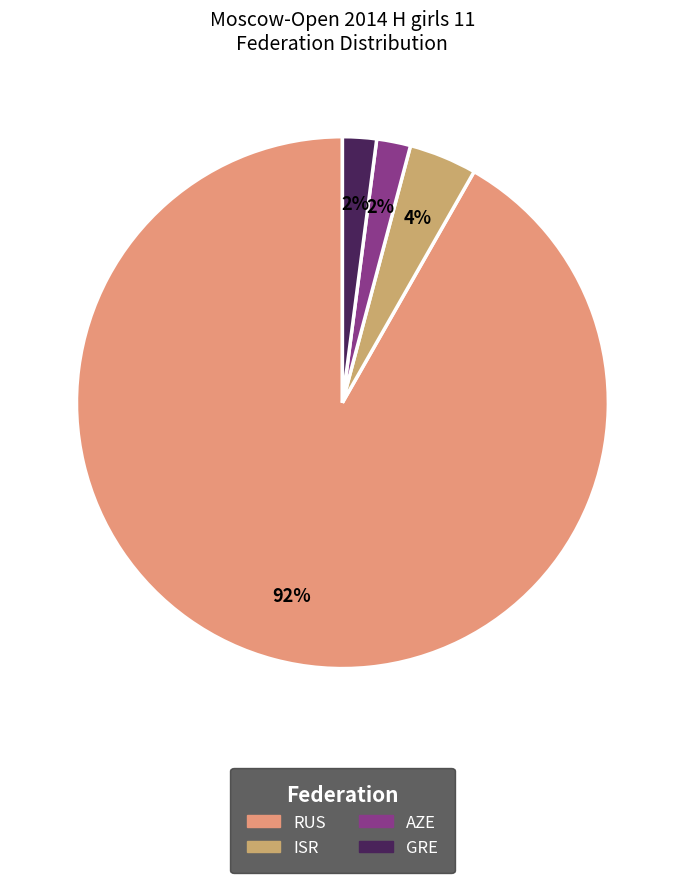

Is it true that ISR is 1% of the pie?

False